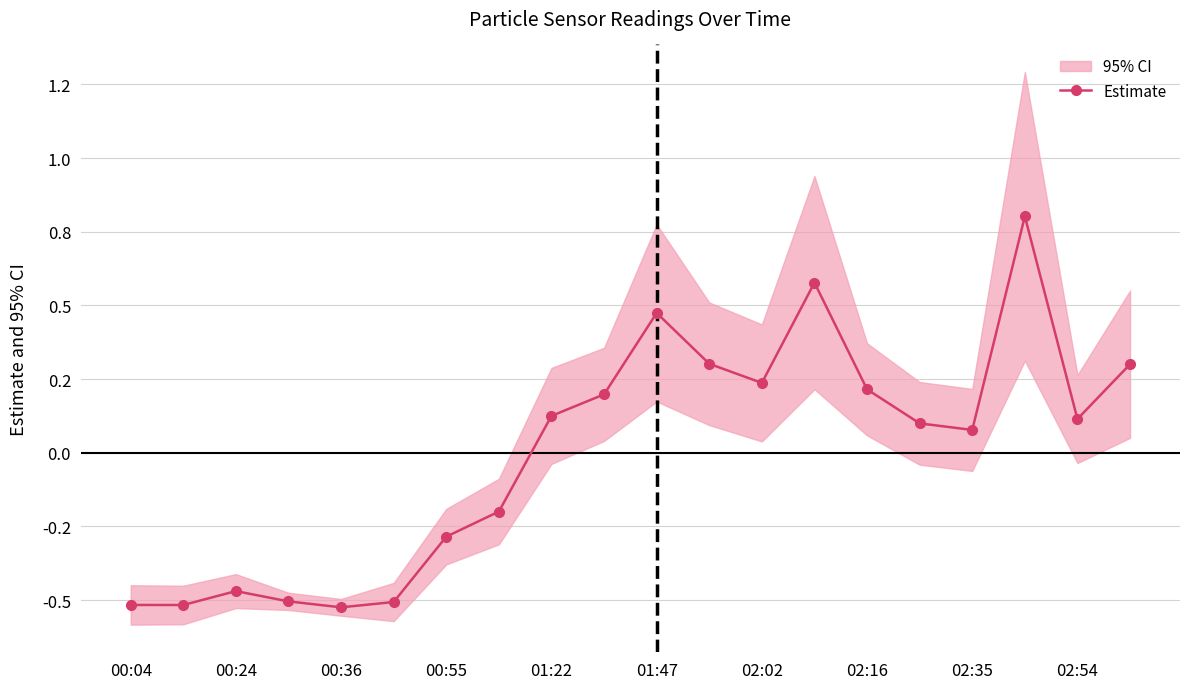

What is the maximum value shown in the chart?

0.8